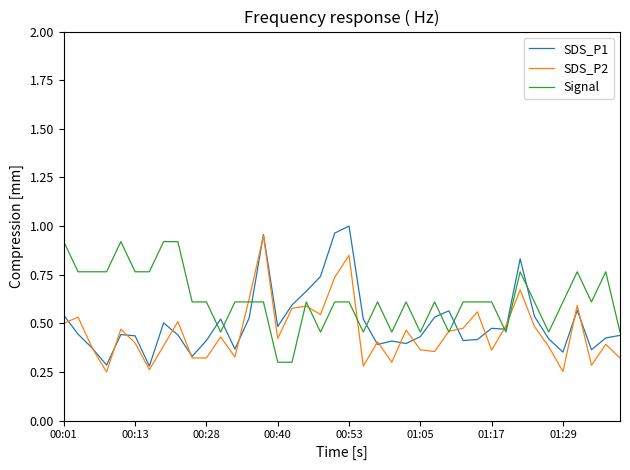

Which series has the largest total across all categories?

Signal